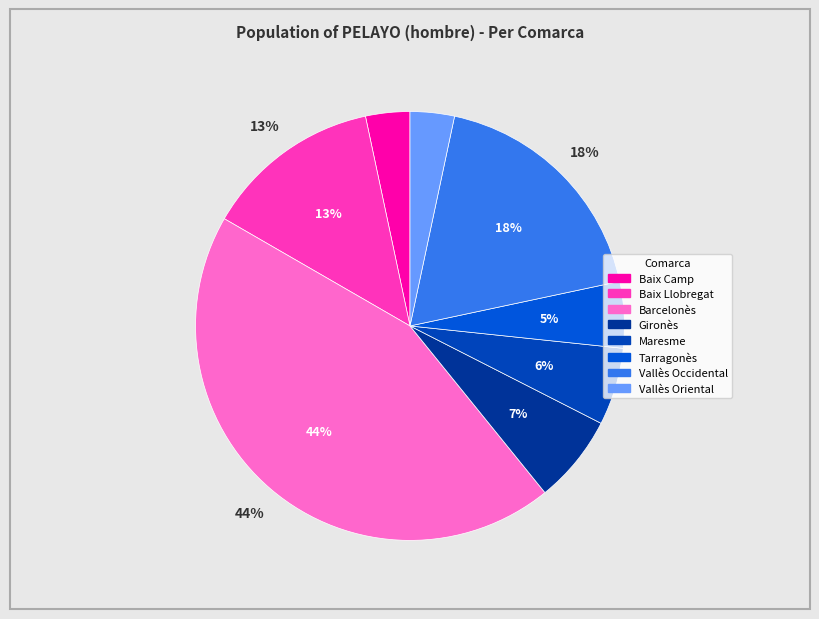

To the nearest percent, what is the combined percentage of Barcelonès and Vallès Oriental?

48%